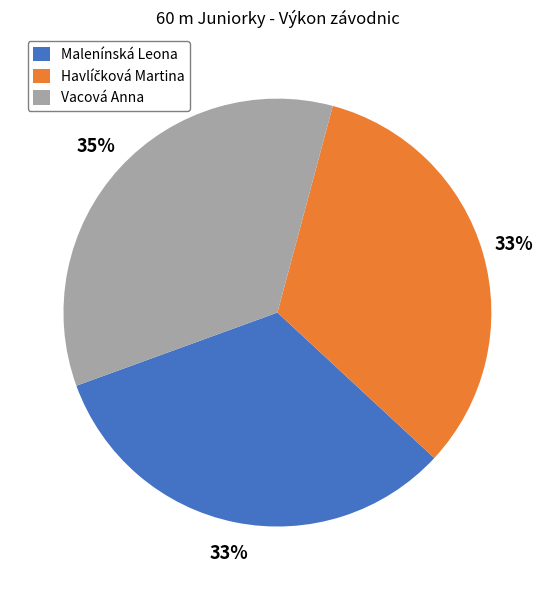

Which has a higher value, Malenínská Leona or Vacová Anna?

Vacová Anna